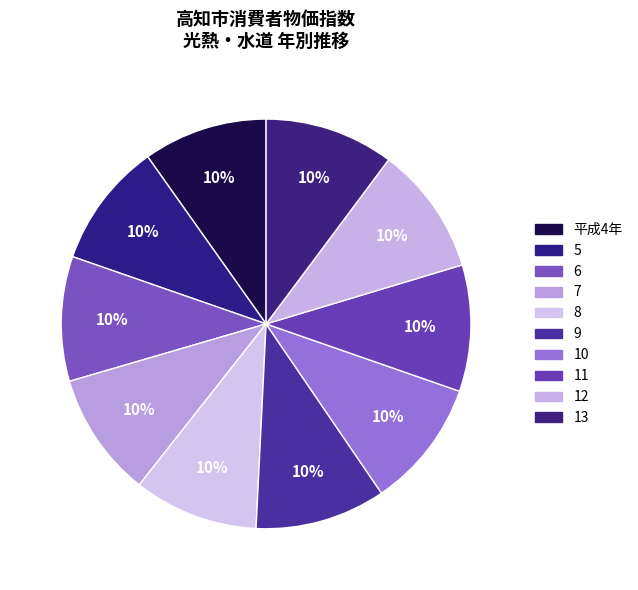

To the nearest percent, what portion does 12 represent?

10%